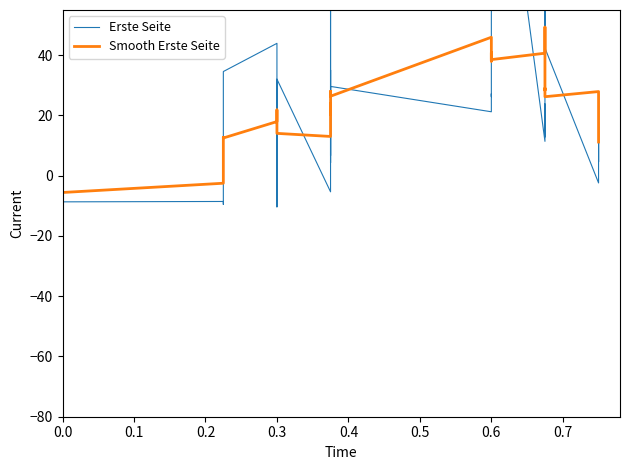

What is the label of the 7th point from the left?

0.3